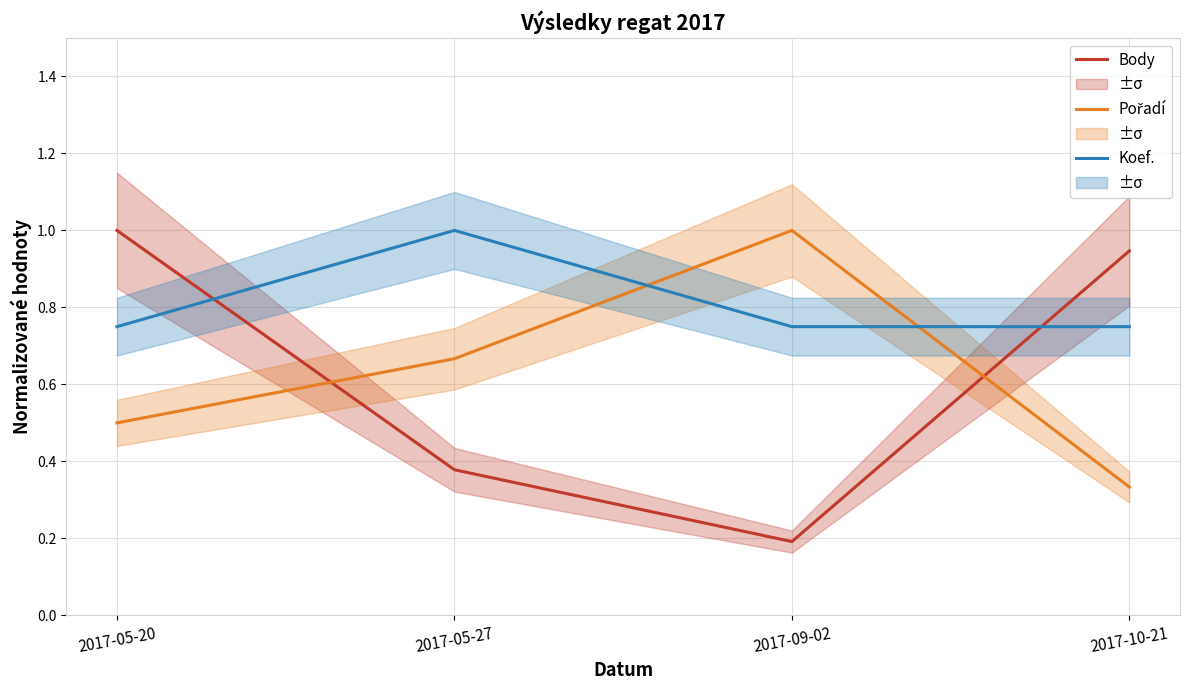

Which series has the largest total across all categories?

Koef.